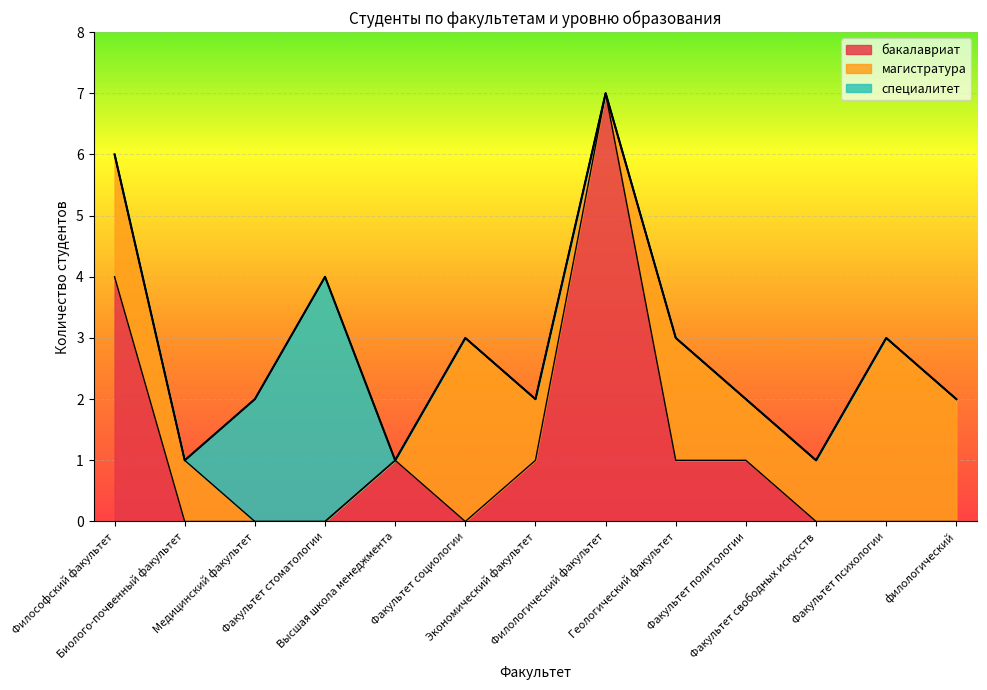

What is the value of the магистратура point at the 11th from the left?

1